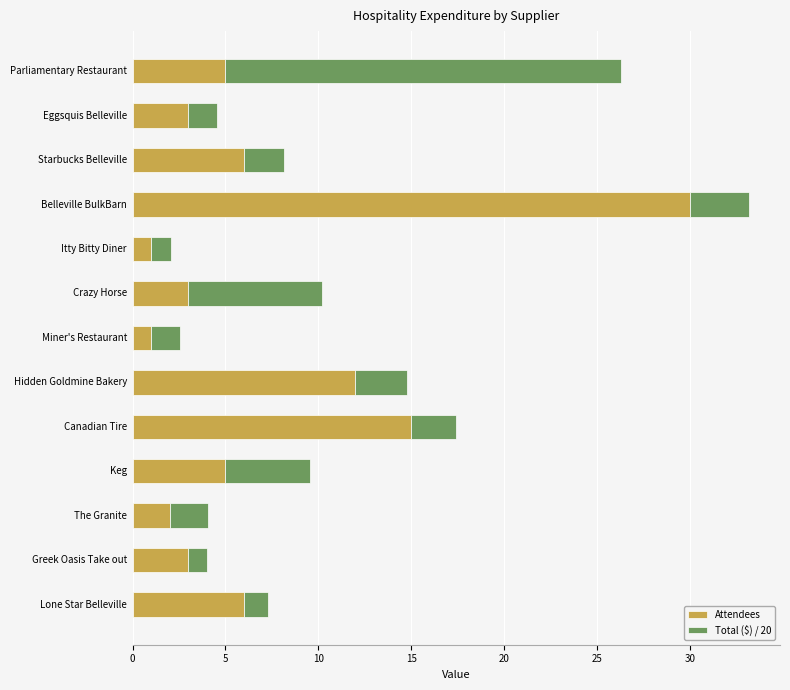

What is the average value of the Attendees series?

7.1